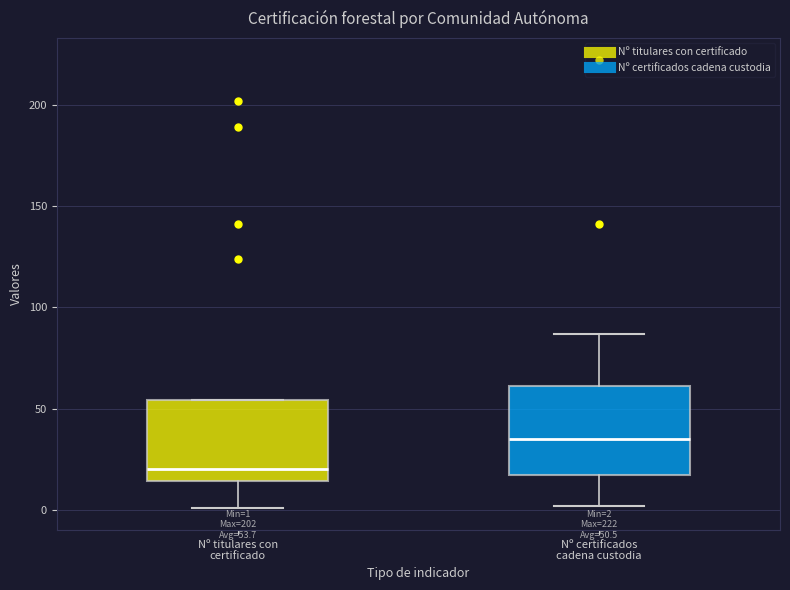

Which box's median line is the highest?

Nº certificados cadena custodia